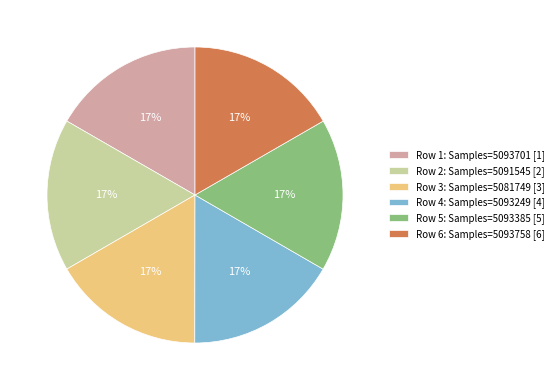

Combined, do Row 3: Samples=5081749 [3] and Row 5: Samples=5093385 [5] account for over 50%?

No